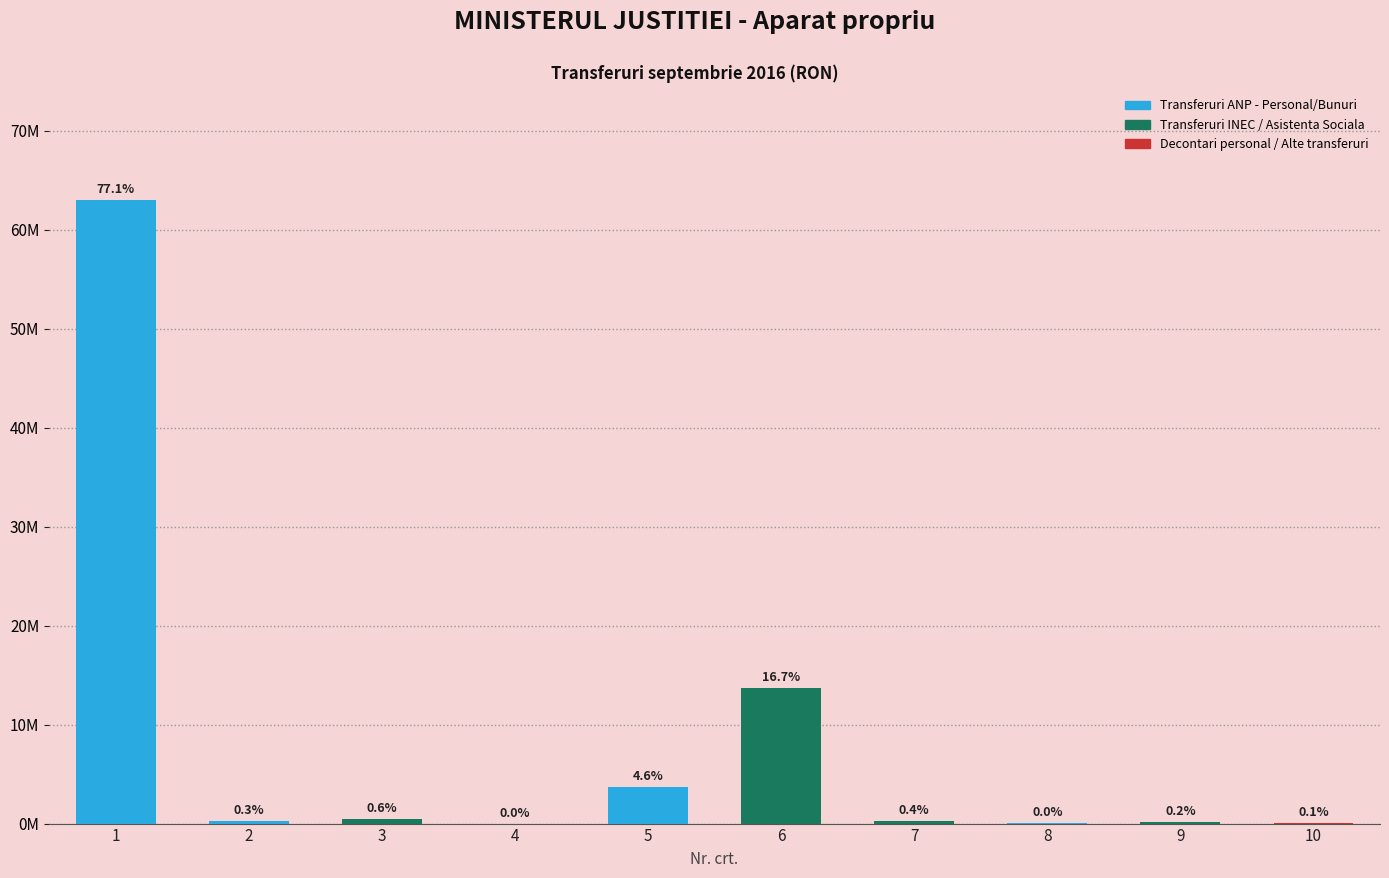

Which category has the highest value across all series?

1